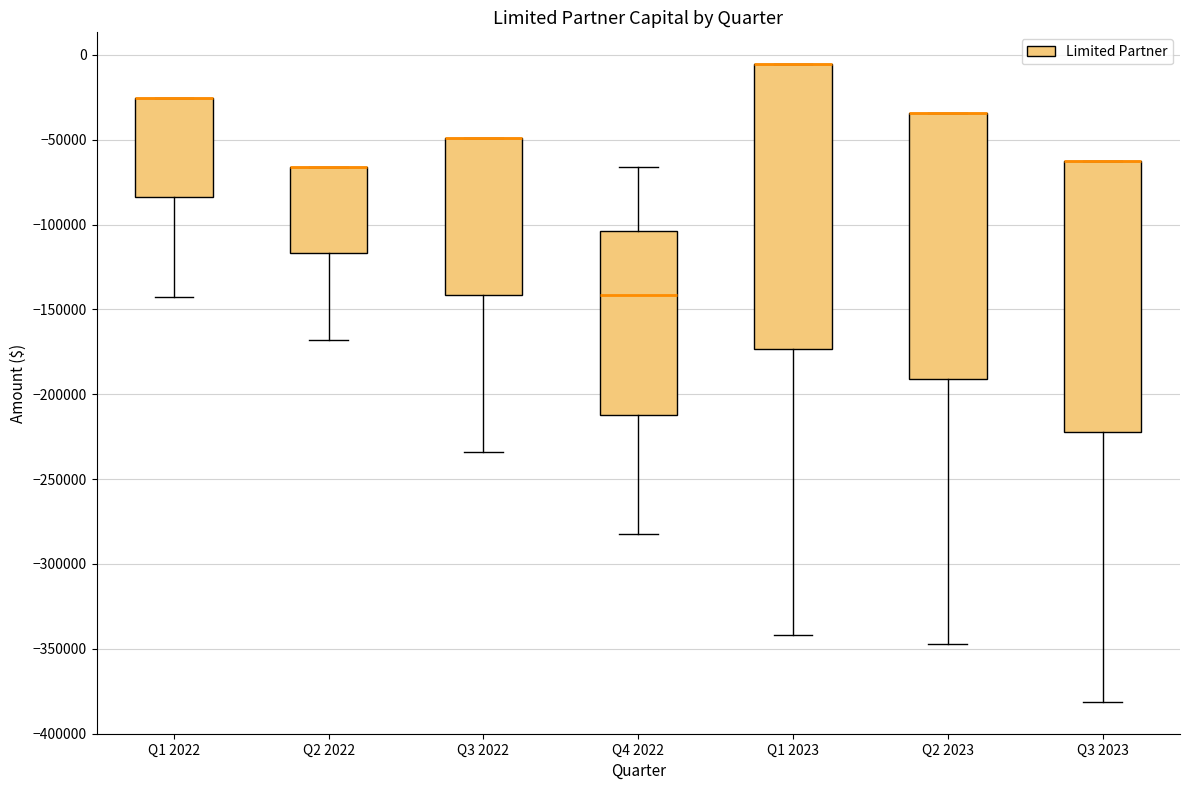

Reading left to right, transcribe this box plot: for each box, give where its median line is, the range the box spans, and where its two whiskers end, as read against the y-axis. The values are not printed on the chart, so give them approximately, as read against the axis.

Q1 2022: median -25000 (drawn on the box's upper edge), box -85000 to -25000, whiskers -145000 to -25000
Q2 2022: median -65000 (drawn on the box's upper edge), box -115000 to -65000, whiskers -170000 to -65000
Q3 2022: median -50000 (drawn on the box's upper edge), box -140000 to -50000, whiskers -235000 to -50000
Q4 2022: median -140000, box -210000 to -105000, whiskers -285000 to -65000
Q1 2023: median -5000 (drawn on the box's upper edge), box -175000 to -5000, whiskers -340000 to -5000
Q2 2023: median -35000 (drawn on the box's upper edge), box -190000 to -35000, whiskers -345000 to -35000
Q3 2023: median -65000 (drawn on the box's upper edge), box -220000 to -65000, whiskers -380000 to -65000